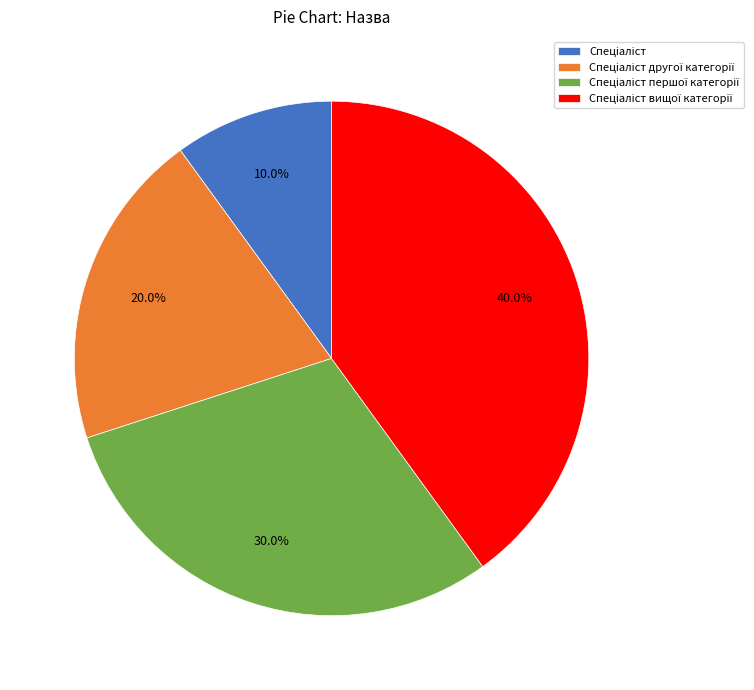

Is there any slice that represents more than half of the pie?

No